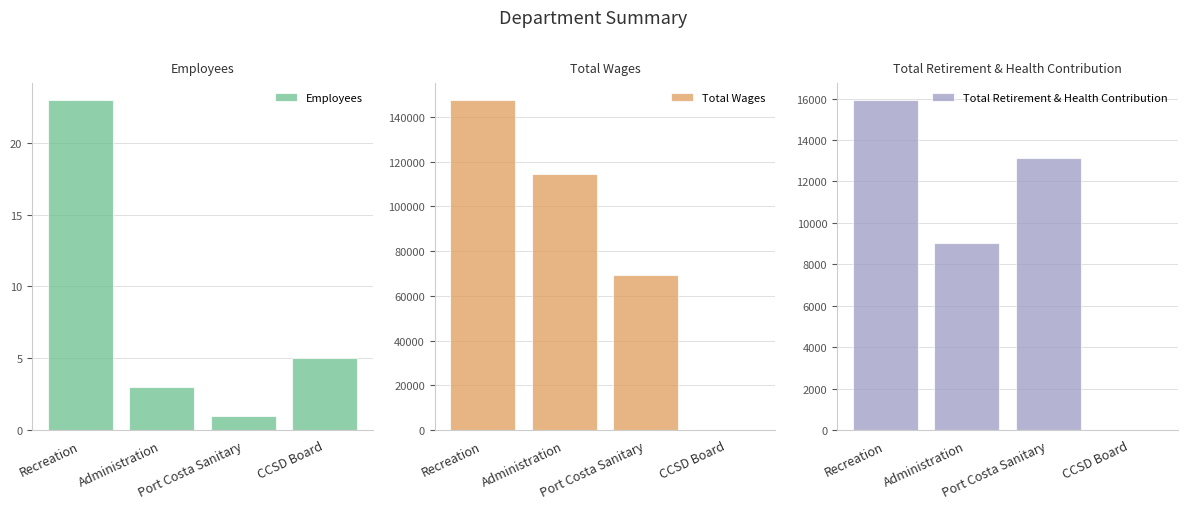

How many data points in Total Wages are above 114378?

1